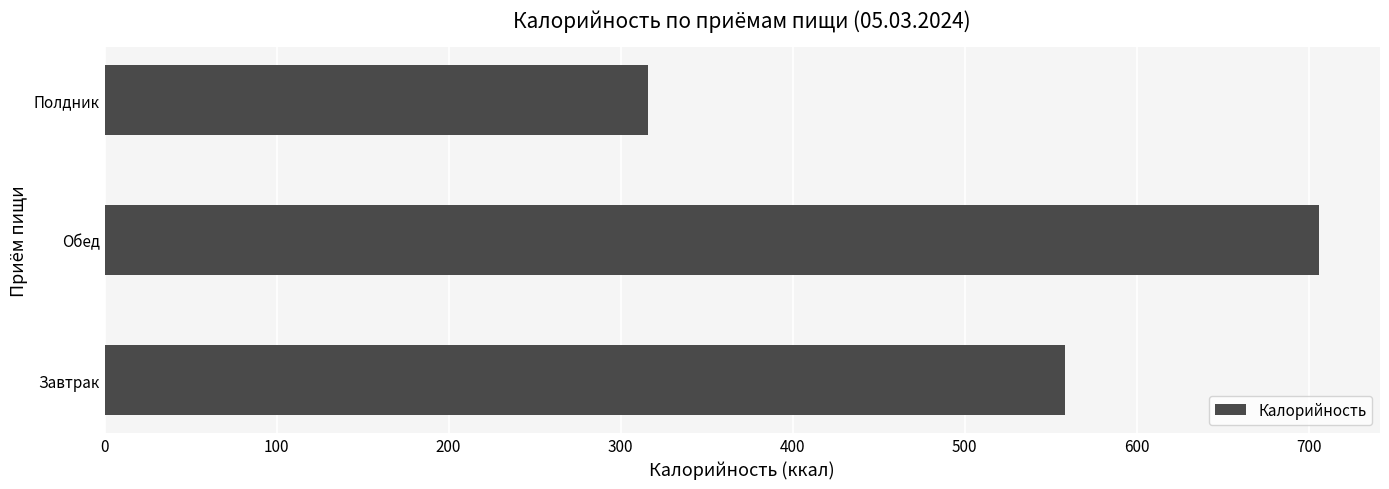

What is the smallest value displayed?

316.1